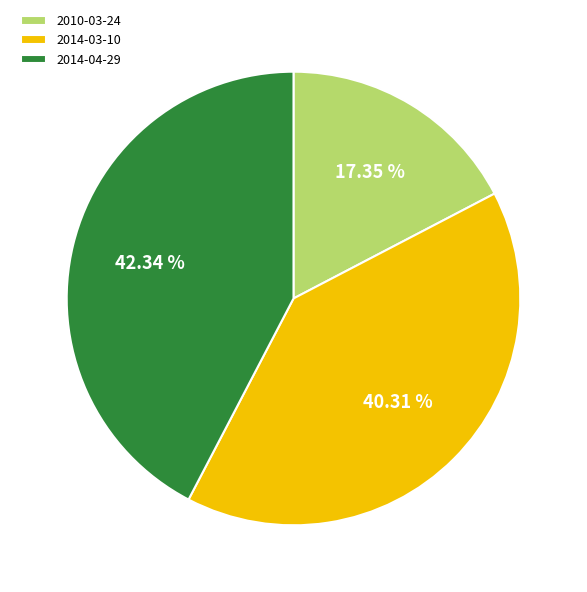

To the nearest percent, what percentage of the pie is 2014-04-29?

42%